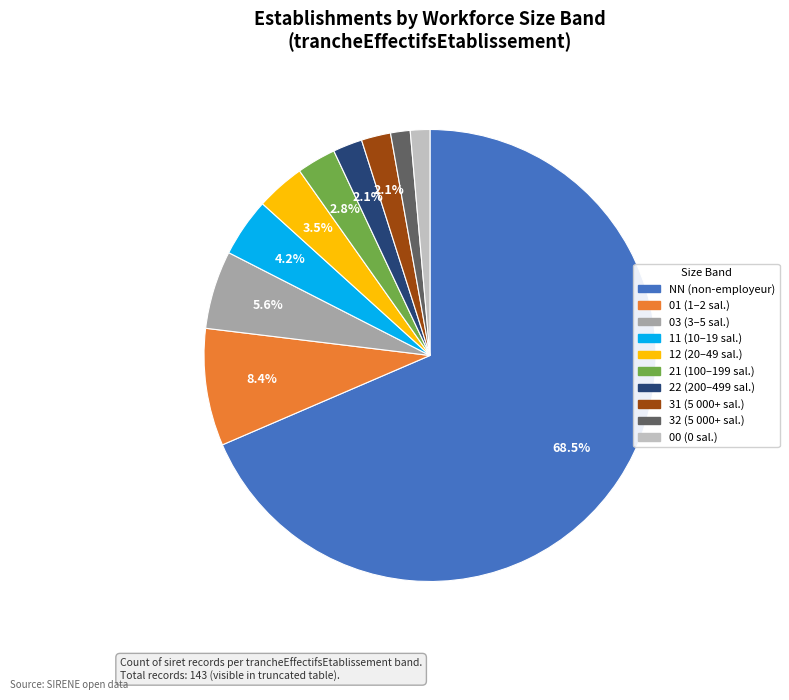

To the nearest percent, what is the combined percentage of 12 and 21?

6%